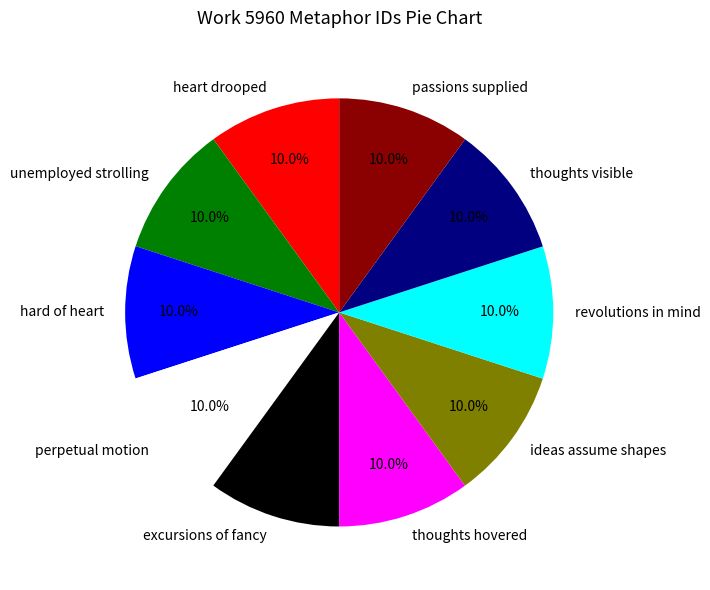

True or false: thoughts hovered accounts for 10% of the total.

True